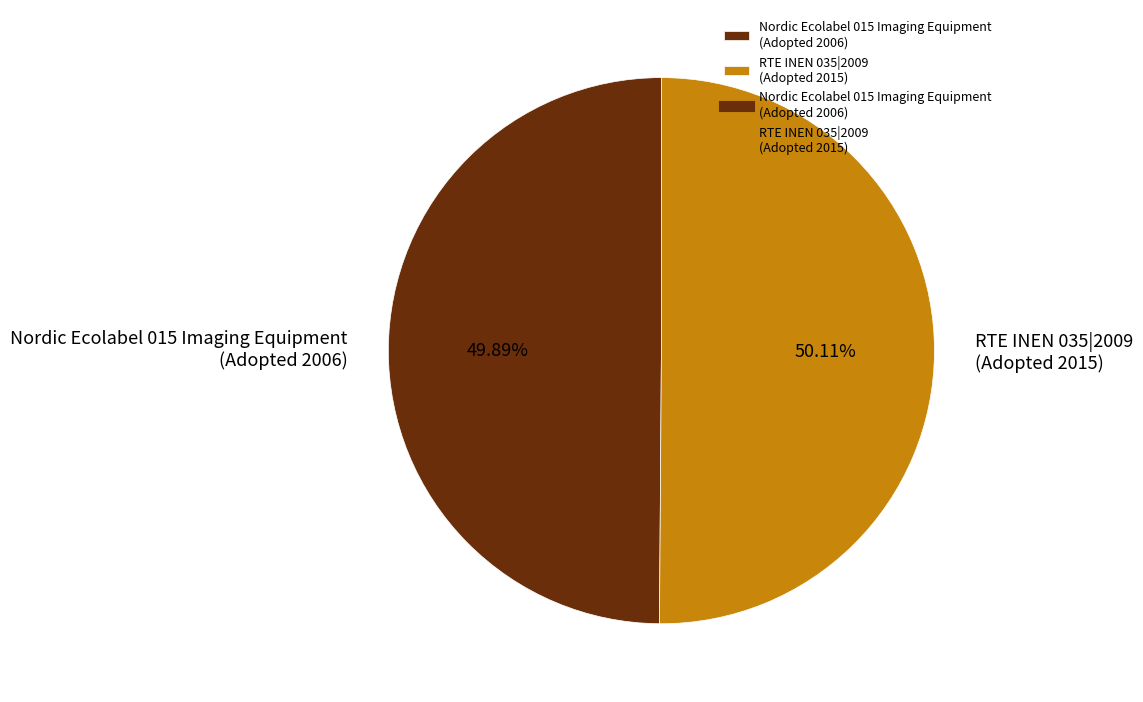

What is the ratio of the value at RTE INEN 035|2009 (Adopted 2015) to the value at Nordic Ecolabel 015 Imaging Equipment (Adopted 2006)?

1.0